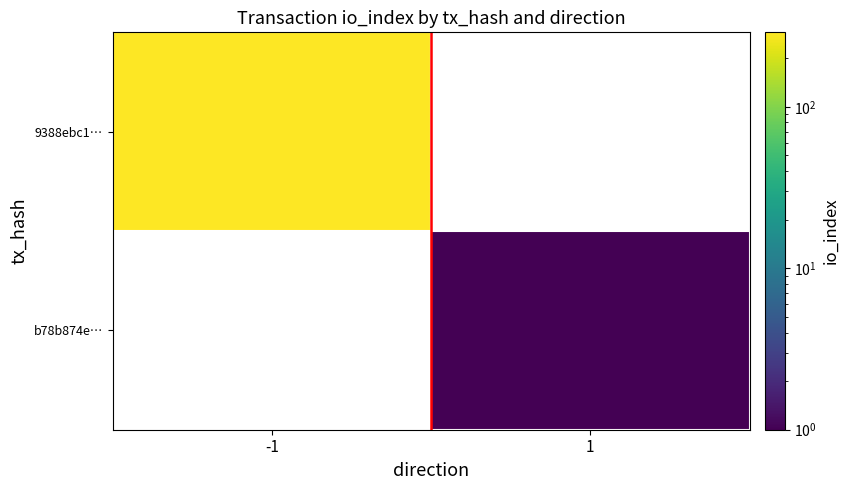

Is the value of b78b874e… at 1 greater than the value of 9388ebc1… at -1?

No